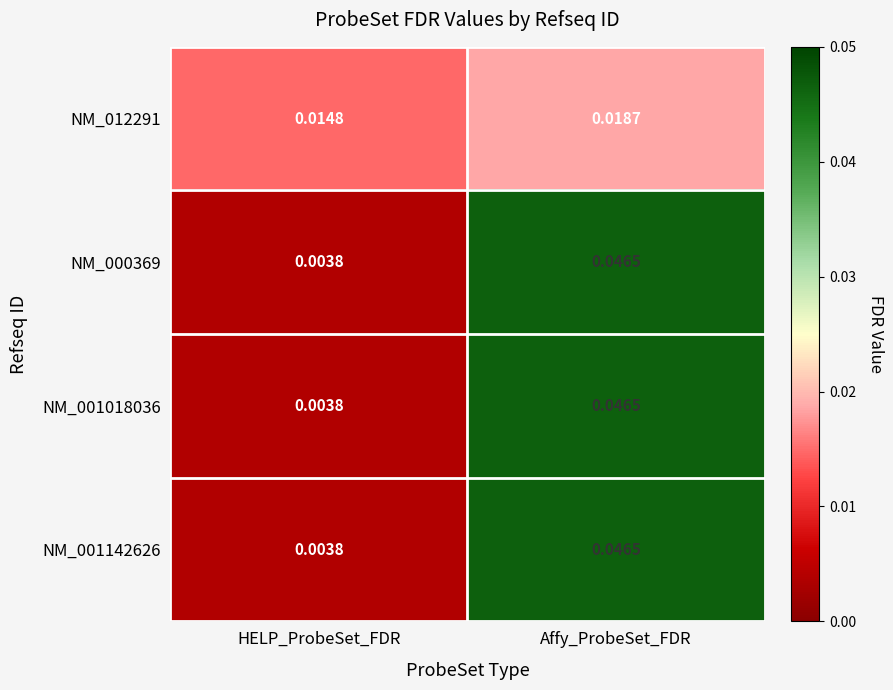

Is the value of NM_001018036 at Affy_ProbeSet_FDR greater than the value of NM_012291 at HELP_ProbeSet_FDR?

Yes